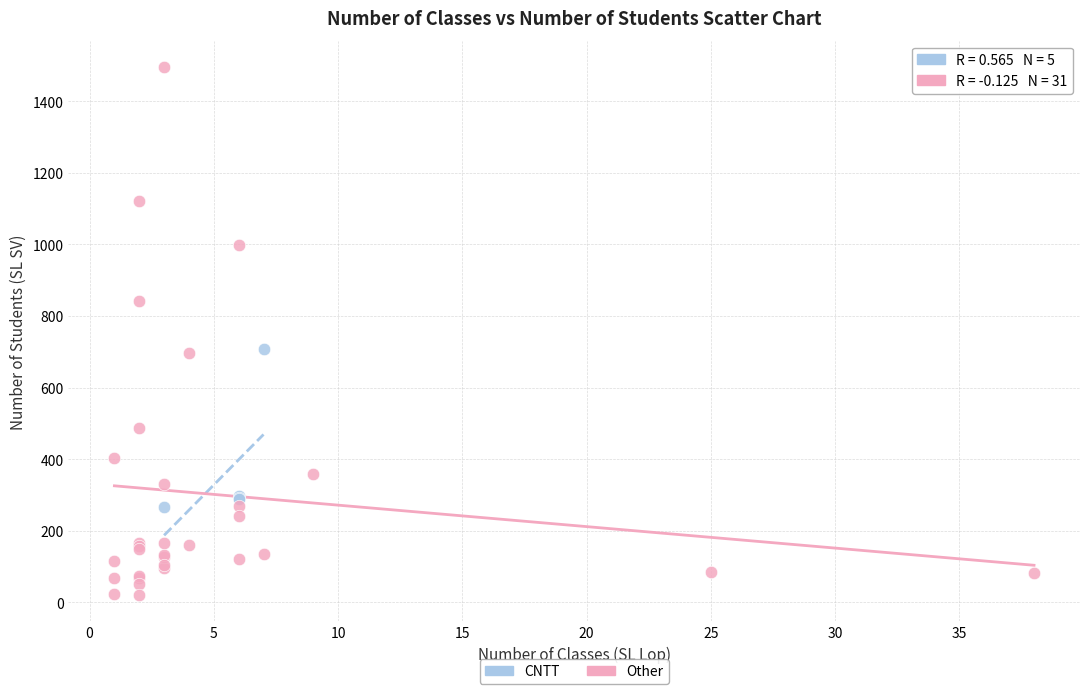

Which series contains the lowest Y value?

Other